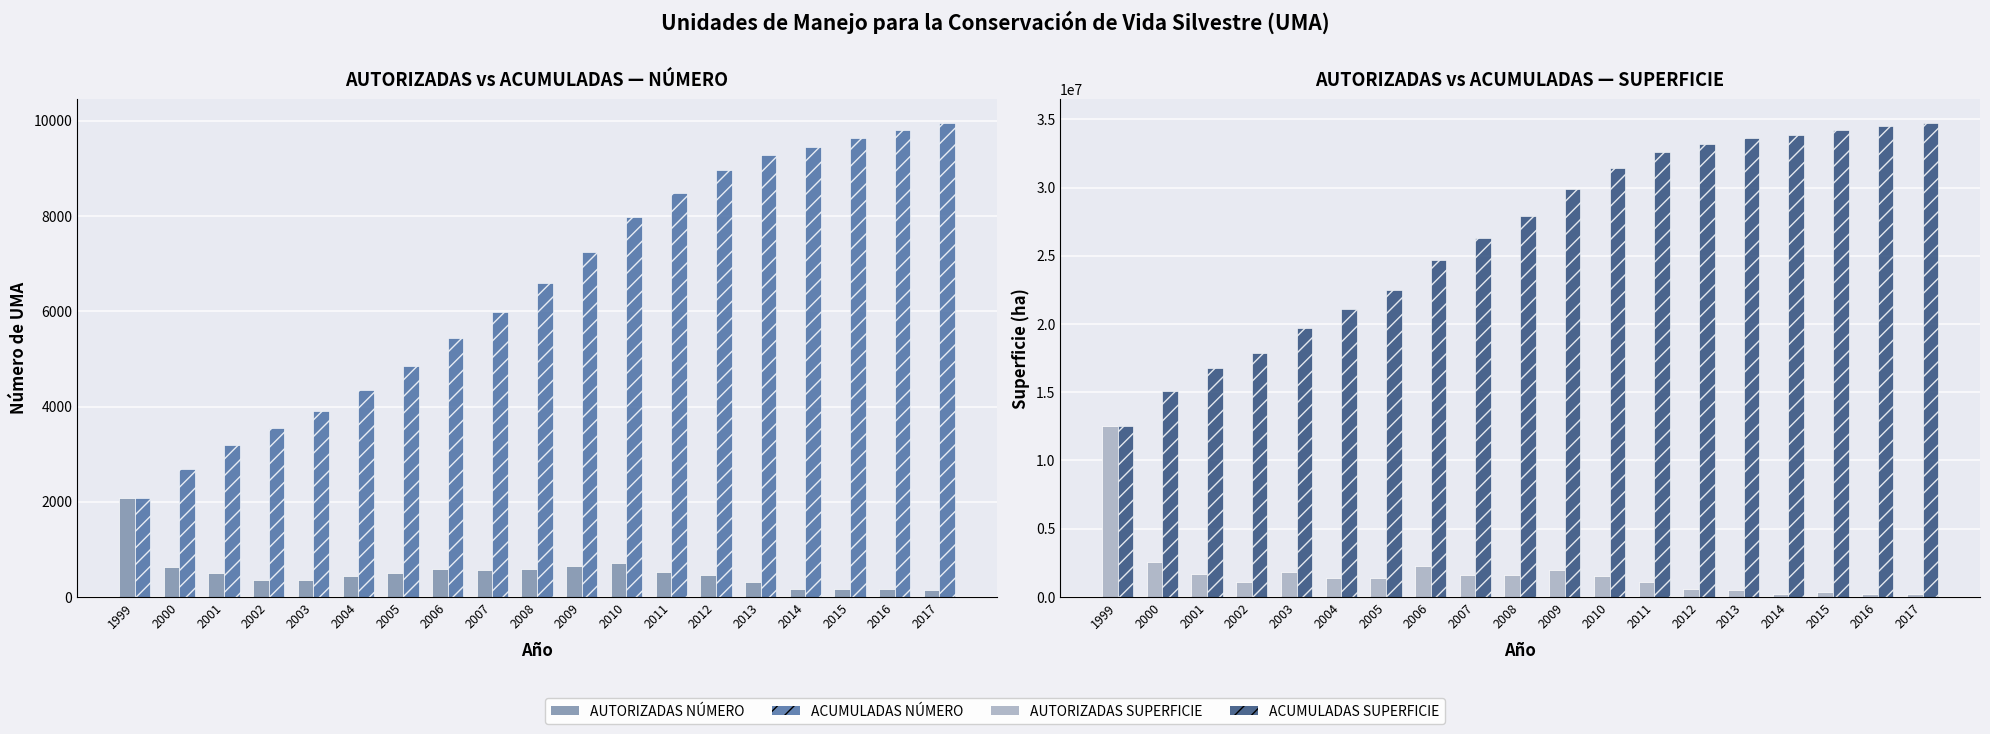

Rank the series at 2013 from lowest to highest value.

AUTORIZADAS NÚMERO, ACUMULADAS NÚMERO, AUTORIZADAS SUPERFICIE, ACUMULADAS SUPERFICIE